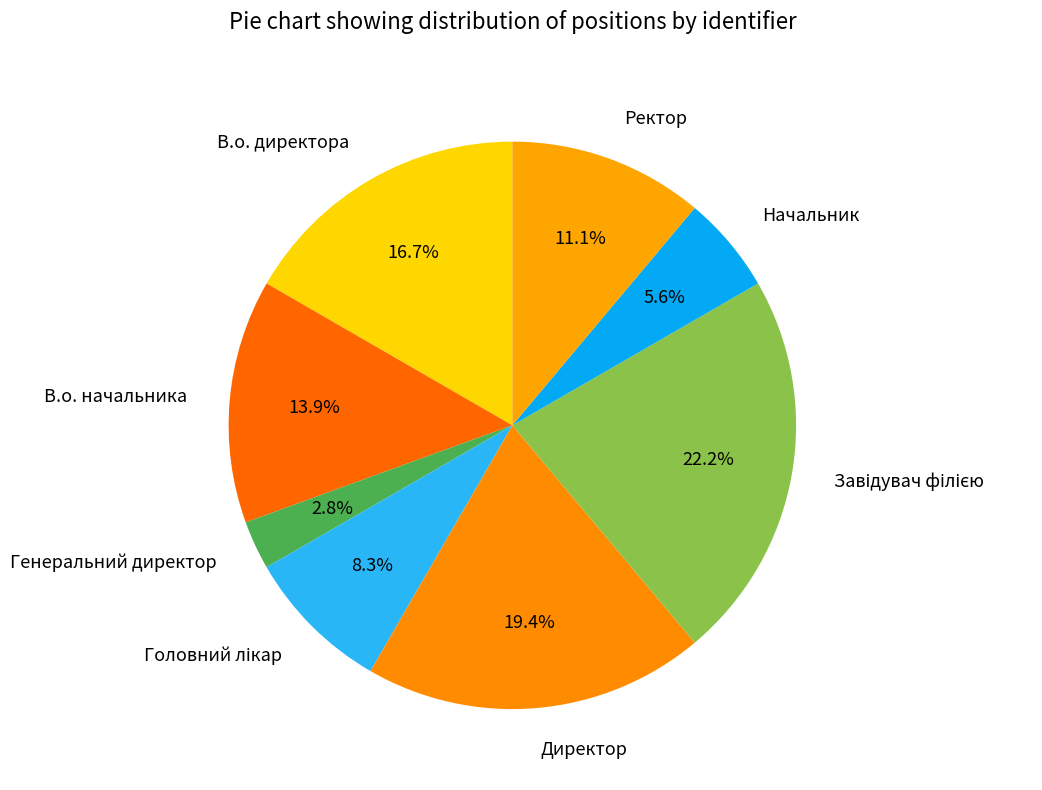

Which category has the smallest portion of the pie?

Генеральний директор